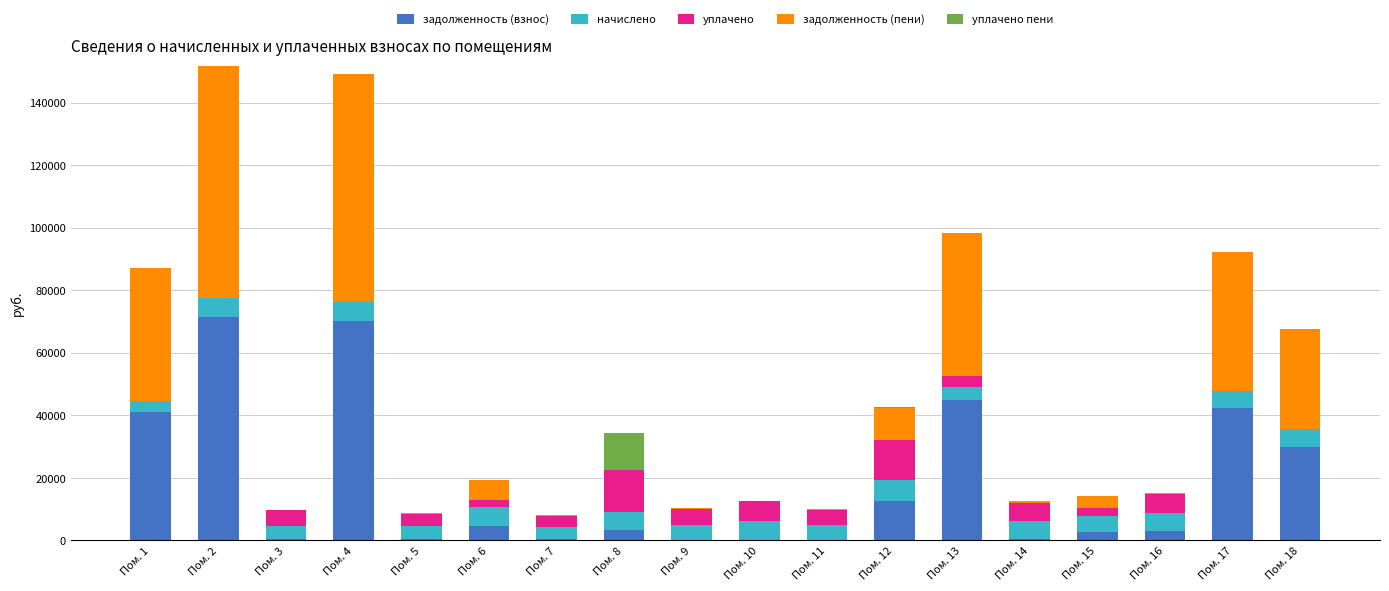

What is the maximum value for задолженность (взнос)?

71371.1